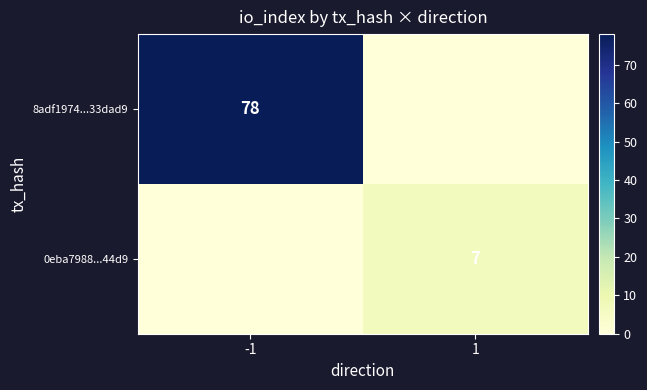

True or false: 0eba7988...44d9 has a value of 2 at 1.

False